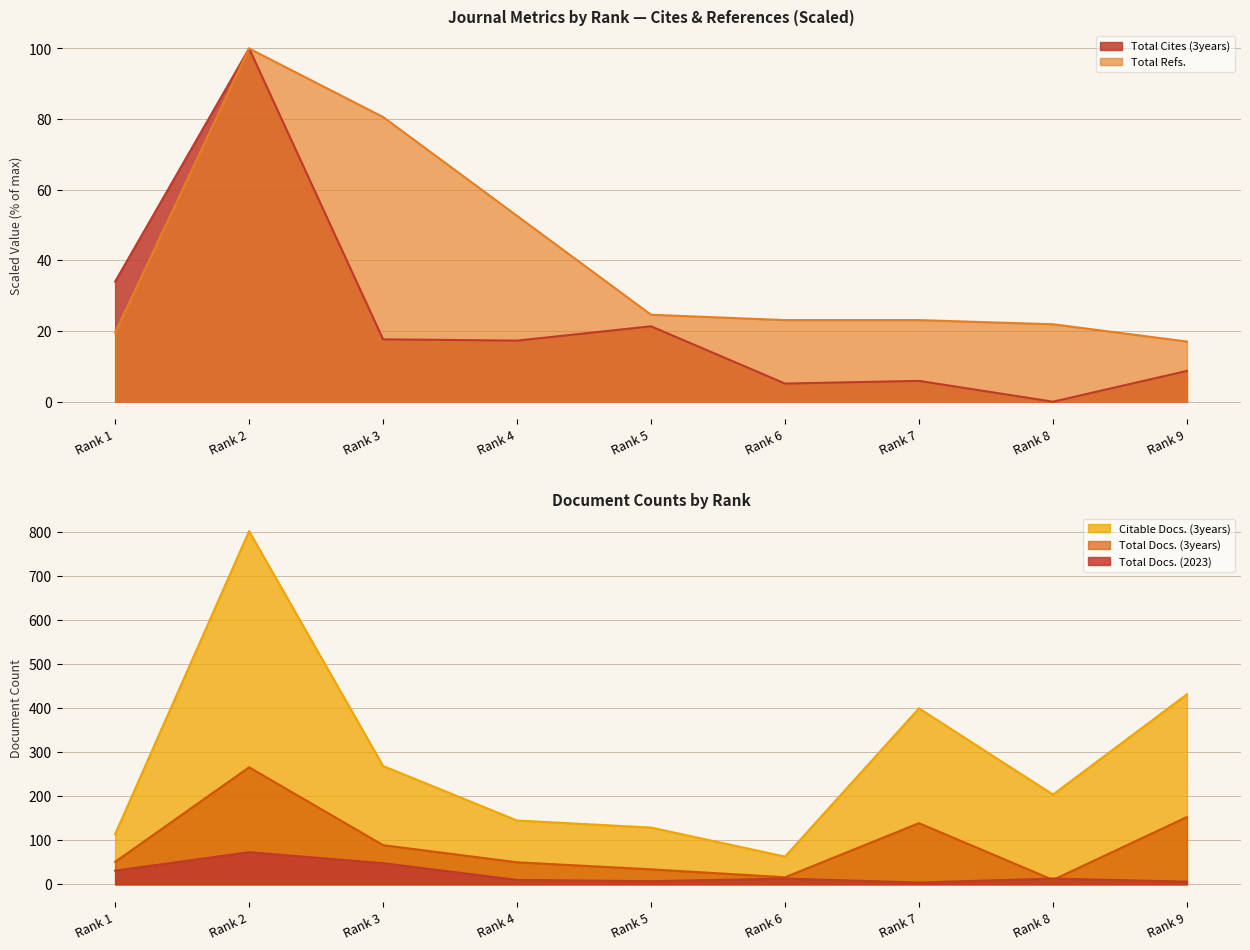

True or false: Total Refs. has a value of 9.2 at Rank 9.

False